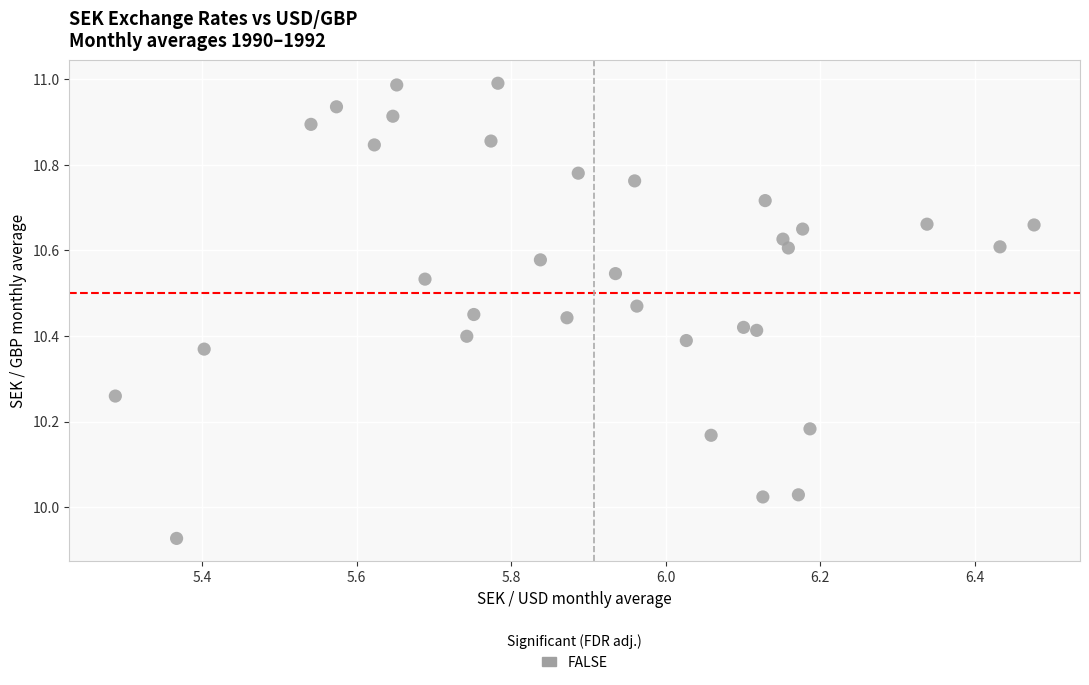

What is the range of X values (max minus min)?

1.2